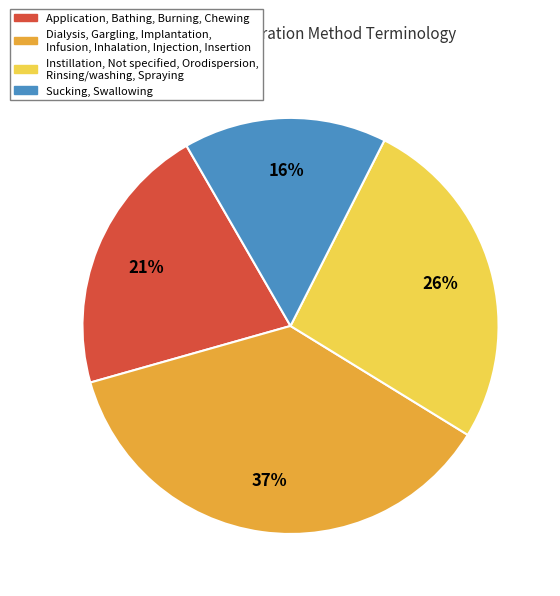

How many segments does this pie chart have?

4